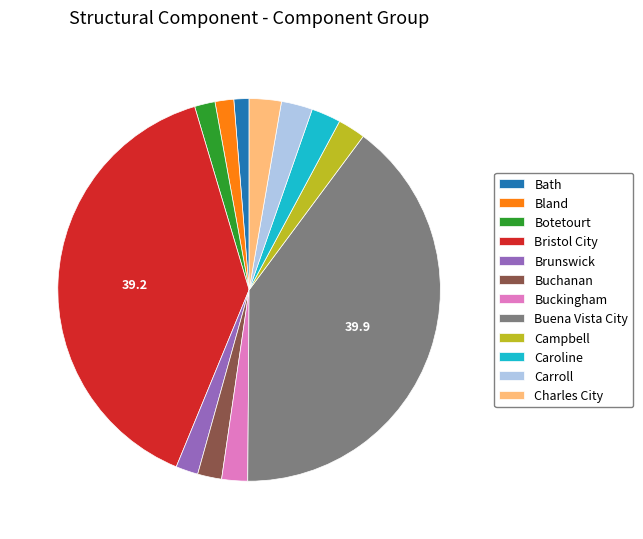

Is the sum of Buchanan and Brunswick greater than half?

No